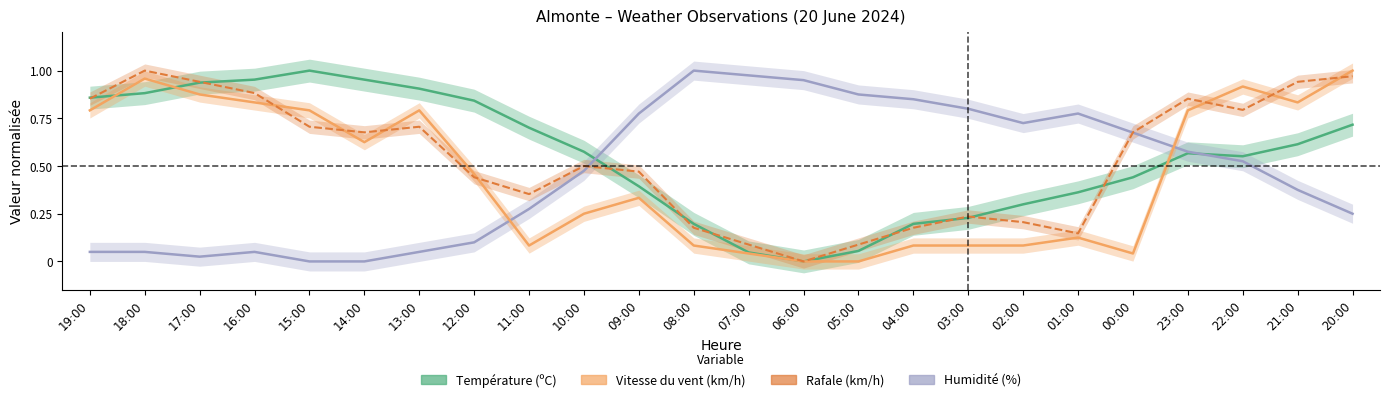

How many values in Vitesse du vent (km/h) are above zero?

22